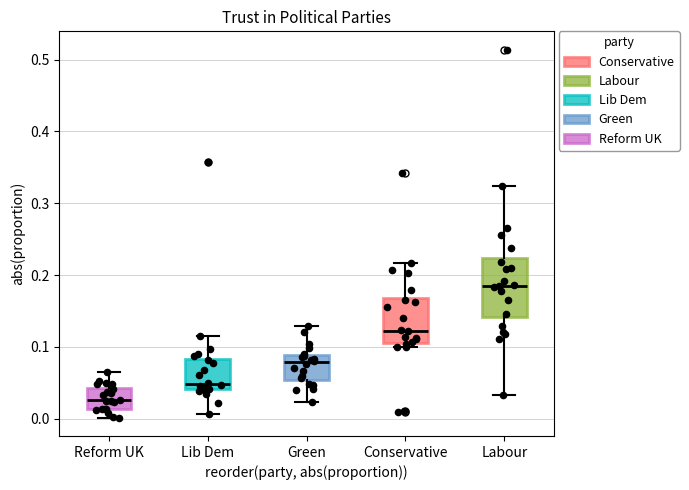

Where is the upper edge of the box for Labour on the y-axis? The values are not printed on the chart, so give them approximately, as read against the axis.

0.22